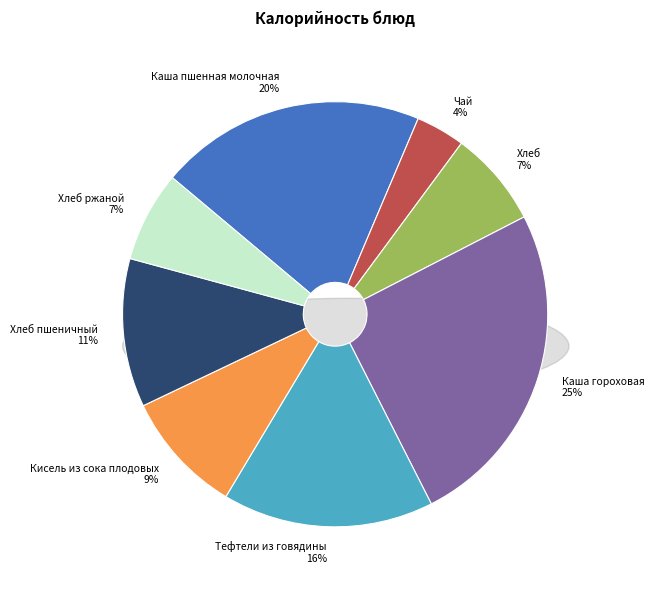

To the nearest percent, what is the difference between the Тефтели из говядины and Каша гороховая slice percentages?

9%